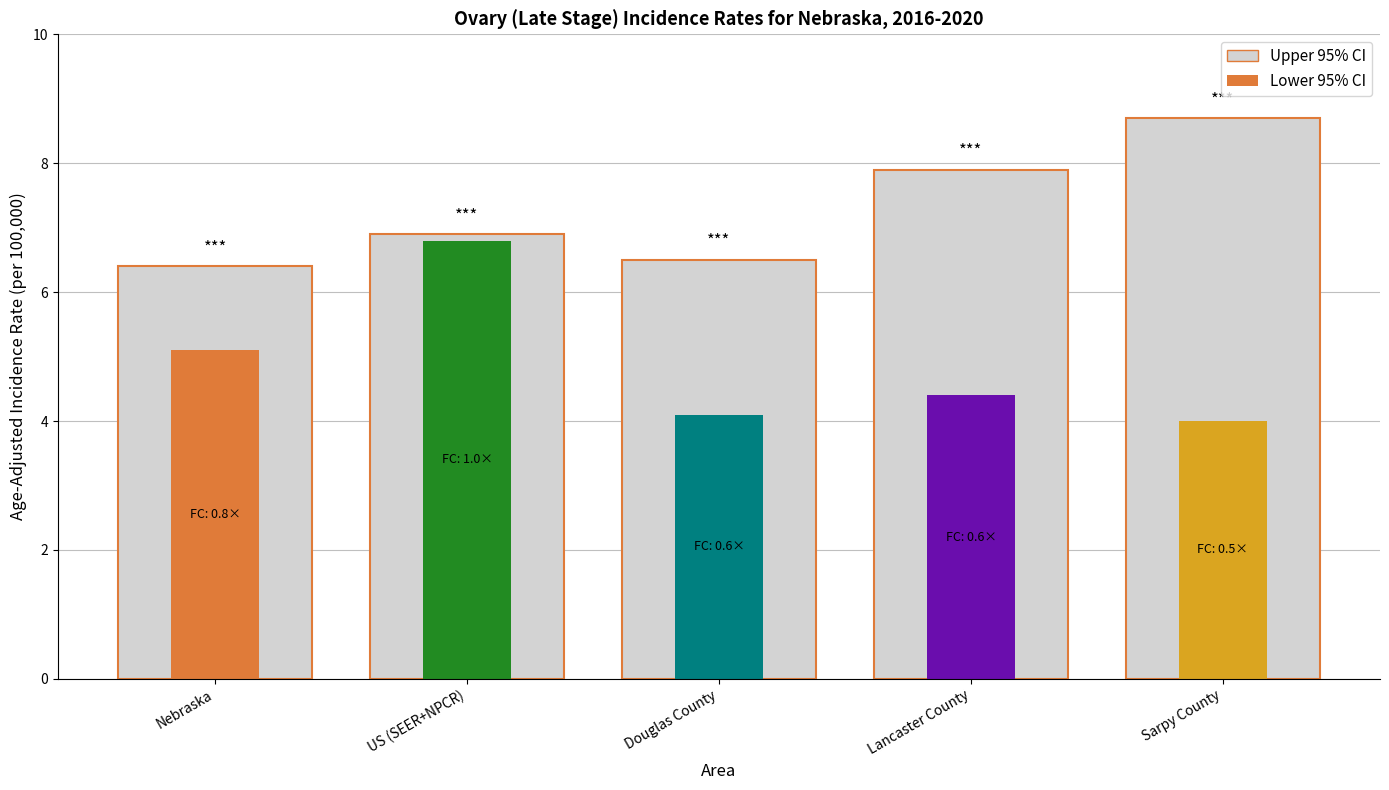

Rank the categories by value from lowest to highest.

Nebraska, Douglas County, US (SEER+NPCR), Lancaster County, Sarpy County